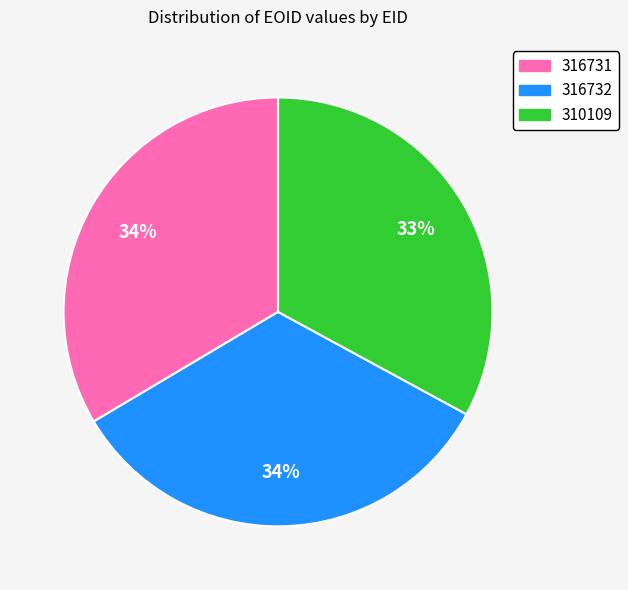

How many segments does this pie chart have?

3